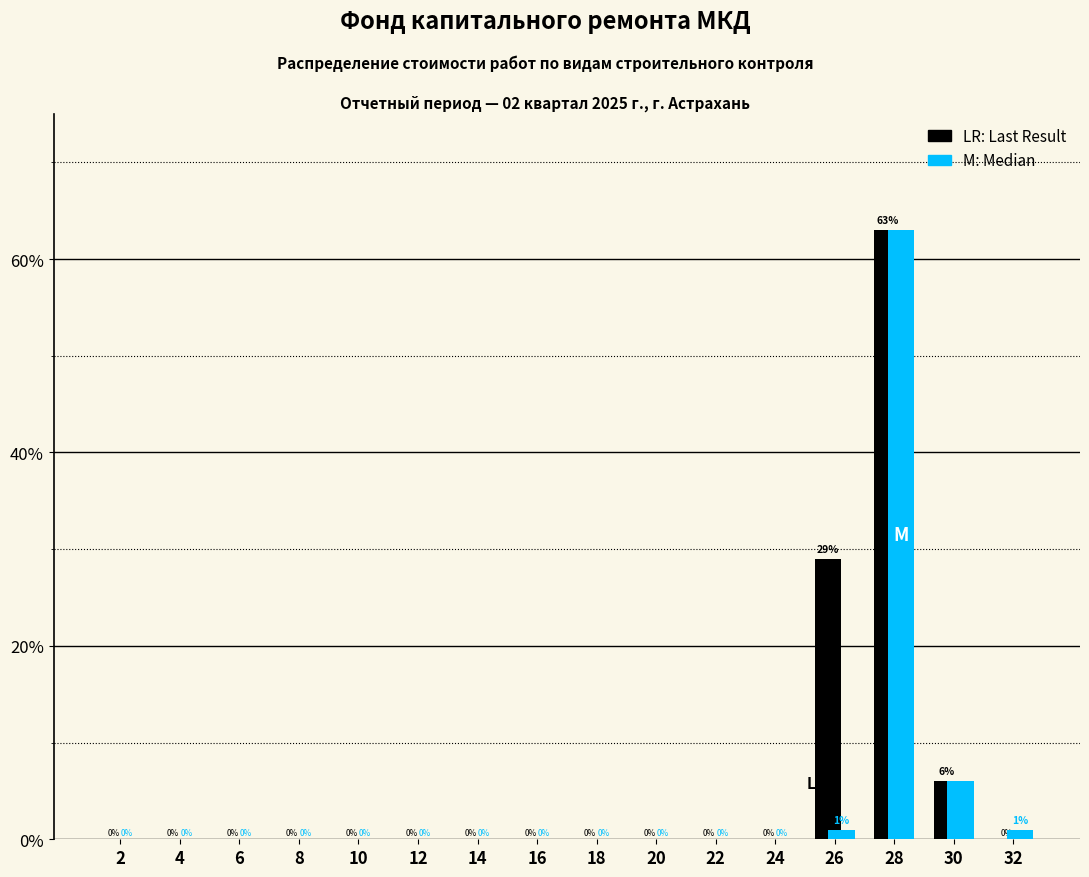

Reading left to right, transcribe all the data shown in this chart.

LR: Last Result: 2=0	4=0	6=0	8=0	10=0	12=0	14=0	16=0	18=0	20=0	22=0	24=0	26=29	28=63	30=6	32=0
M: Median: 2=0	4=0	6=0	8=0	10=0	12=0	14=0	16=0	18=0	20=0	22=0	24=0	26=1	28=63	30=6	32=1